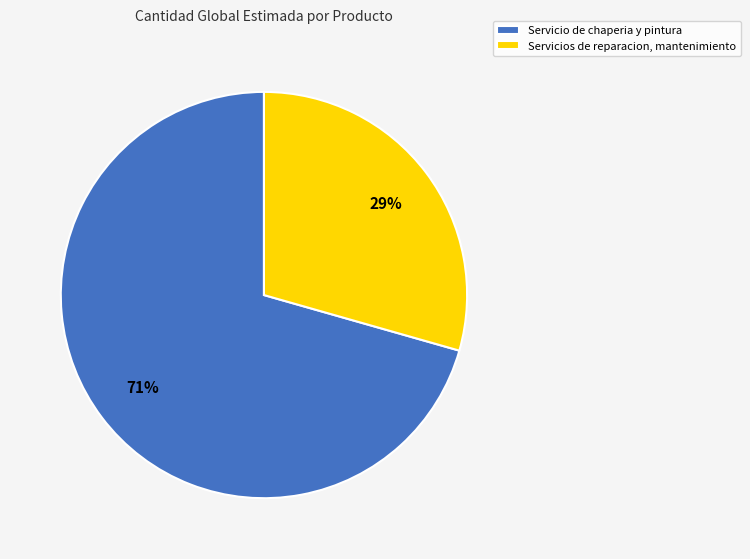

How many slices are in this pie chart?

2